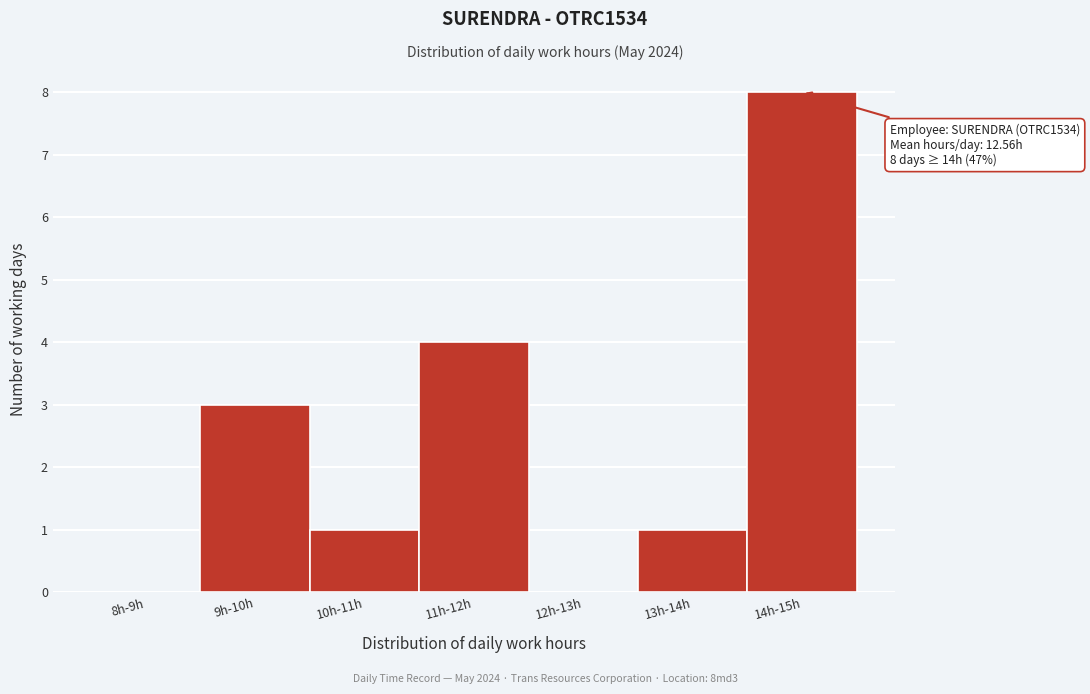

Reading left to right, what are all the values shown in this chart?

8h-9h=0	9h-10h=3	10h-11h=1	11h-12h=4	12h-13h=0	13h-14h=1	14h-15h=8